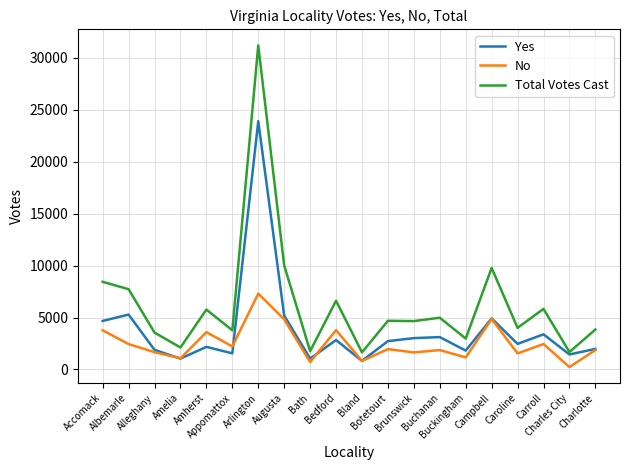

In Yes, how many points are higher than both neighbors (excluding endpoints)?

7